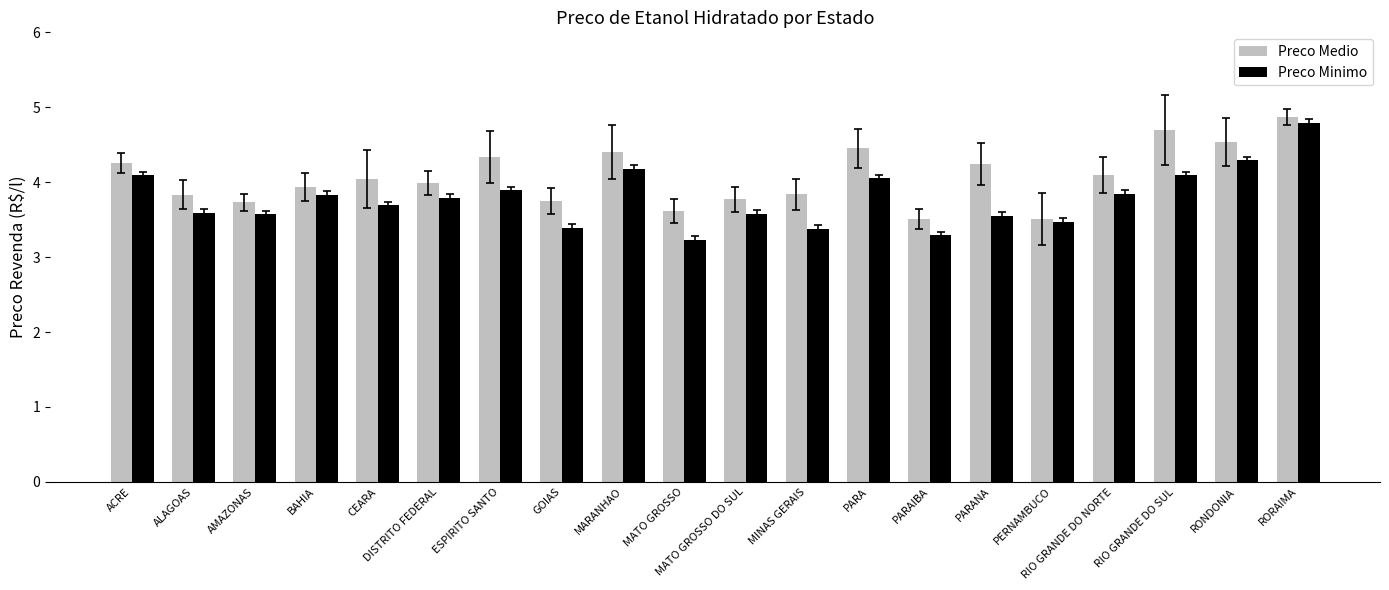

Is the value of Preco Minimo at MATO GROSSO DO SUL greater than the value of Preco Medio at GOIAS?

No